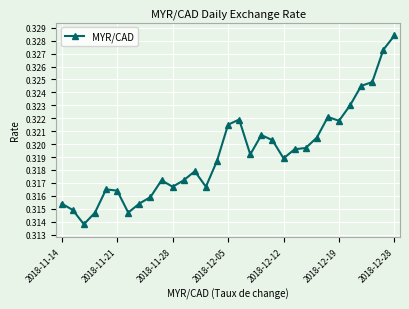

What is the sum of all values?

9.9